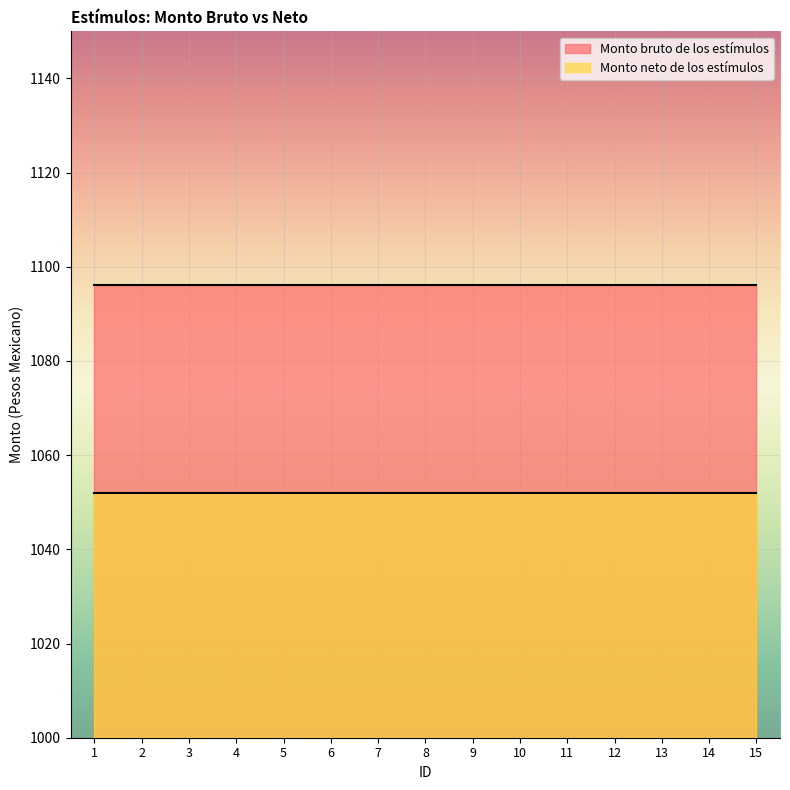

Is it true that Monto bruto de los estímulos equals 1096.2 at 10?

True